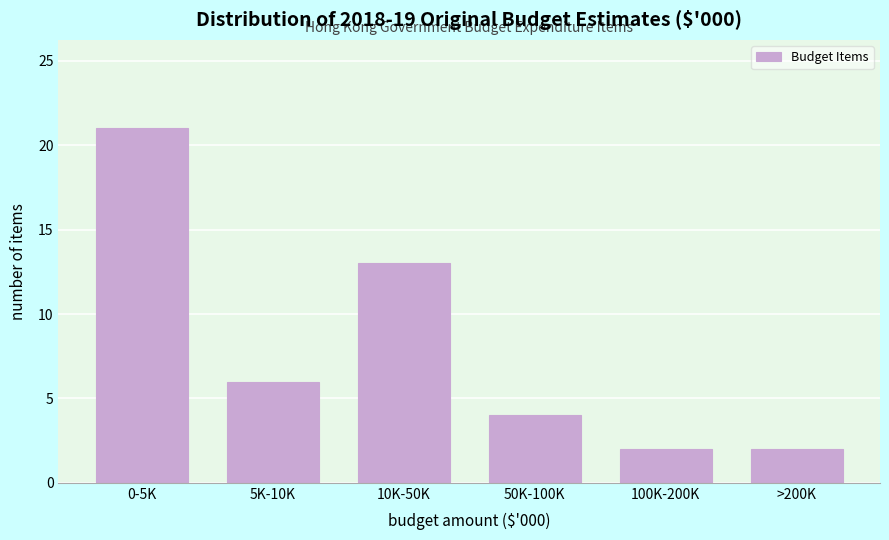

Reading right to left, transcribe all the data shown in this chart.

>200K=2	100K-200K=2	50K-100K=4	10K-50K=13	5K-10K=6	0-5K=21